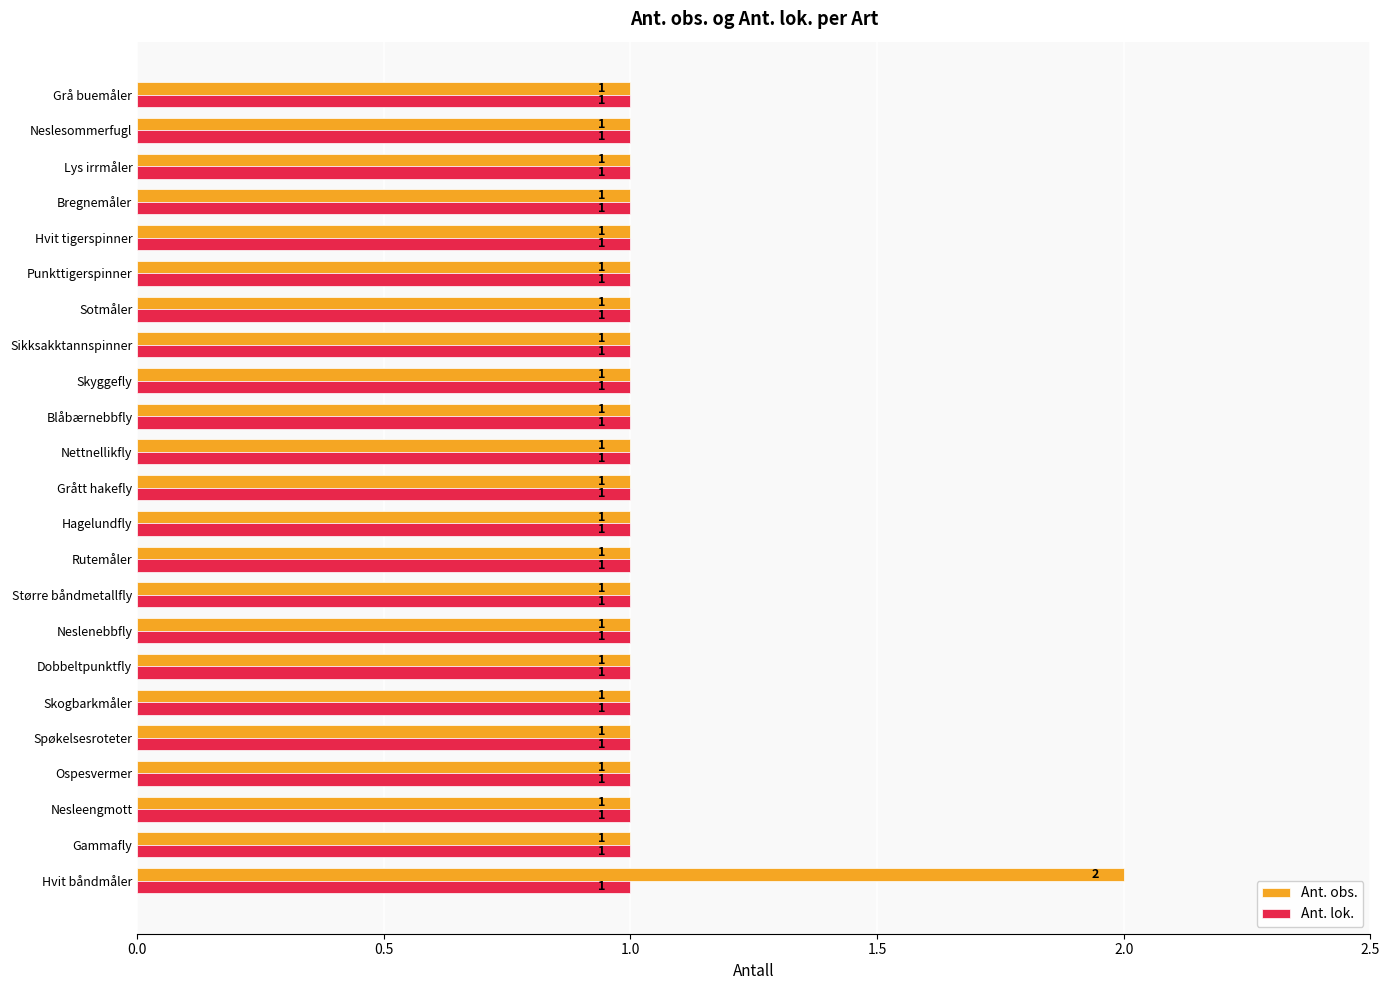

Which series has the largest total across all categories?

Ant. obs.